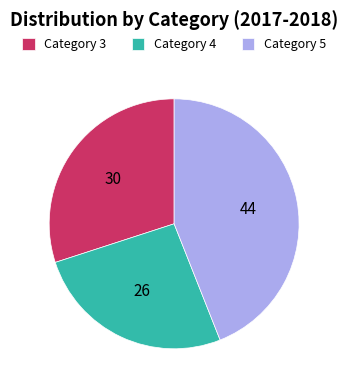

Rank the categories by value from highest to lowest.

Category 5, Category 3, Category 4